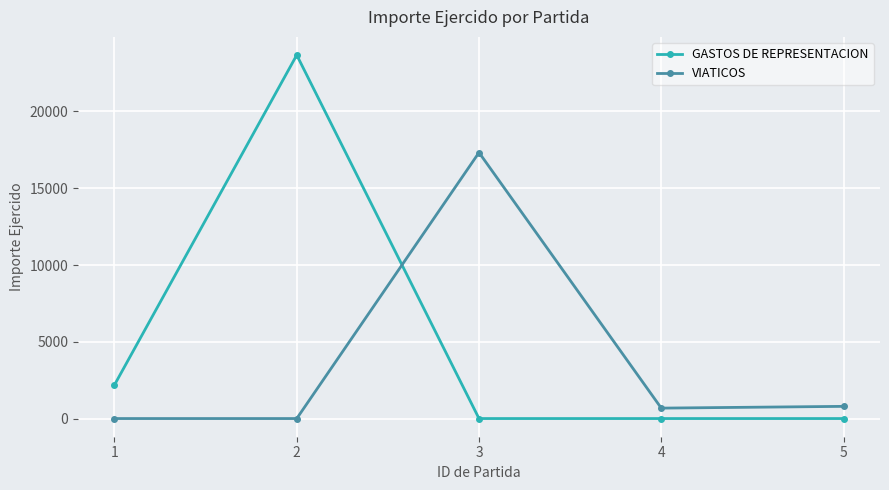

What is the difference between the VIATICOS values at 3 and 4?

16647.5